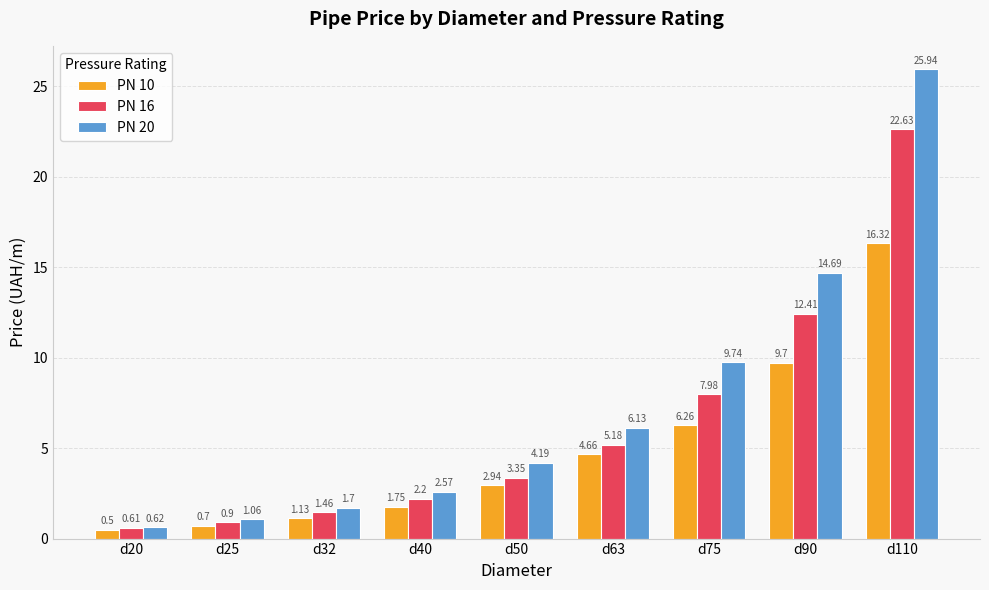

What is the difference between the highest and lowest values at d40?

0.8